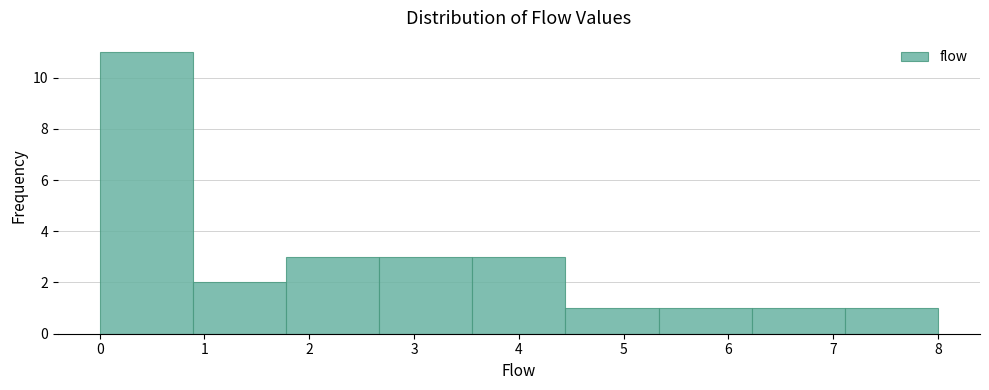

Reading left to right, transcribe this chart: for each bar, give the range it covers on the x-axis and its height. Neither the bar edges nor the heights are printed on the chart, so give them approximately, as read against the axes.

0.0 to 0.9: 11
0.9 to 1.8: 2
1.8 to 2.7: 3
2.7 to 3.6: 3
3.6 to 4.4: 3
4.4 to 5.3: 1
5.3 to 6.2: 1
6.2 to 7.1: 1
7.1 to 8.0: 1